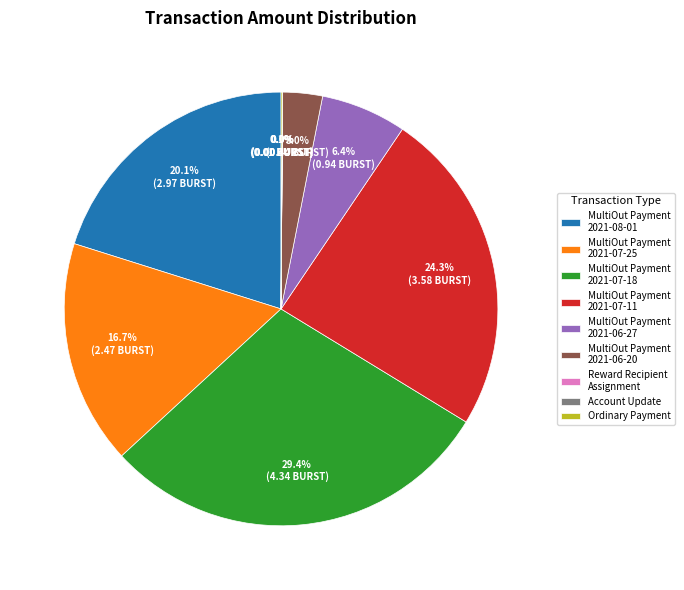

Which has a higher value, MultiOut Payment 2021-07-18 or MultiOut Payment 2021-07-11?

MultiOut Payment 2021-07-18